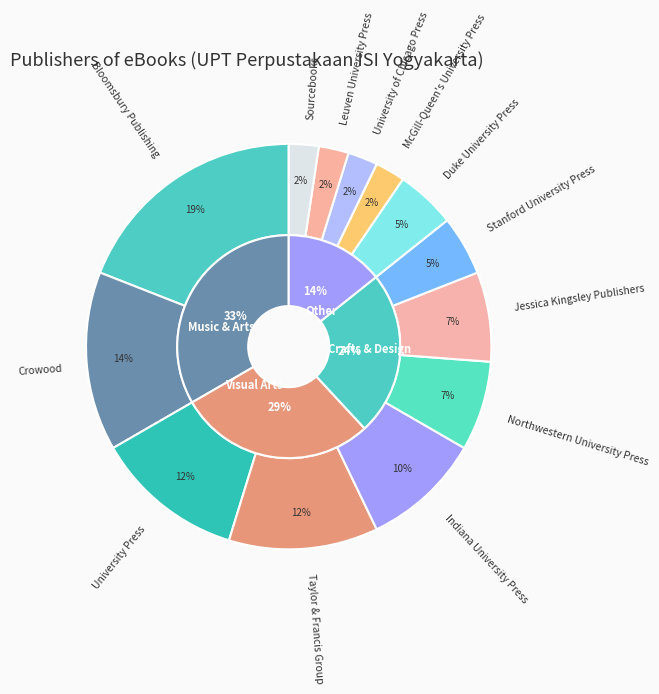

Combined, what portion of the pie is Sourcebooks and McGill-Queen's University Press?

4.8%